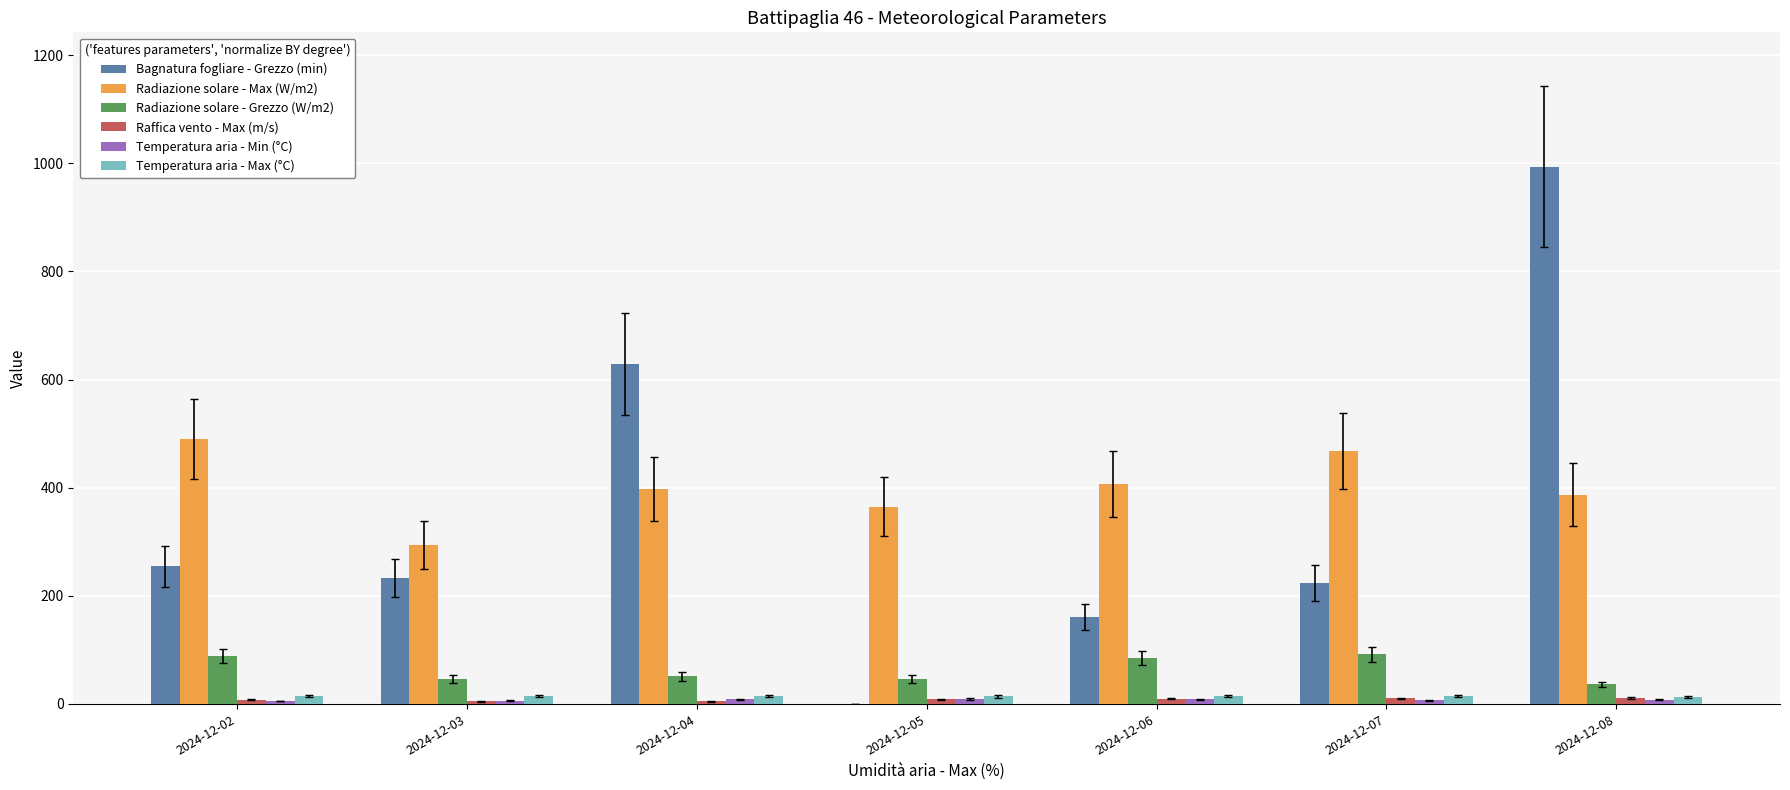

What is the sum of all Radiazione solare - Max (W/m2) values?

2806.6